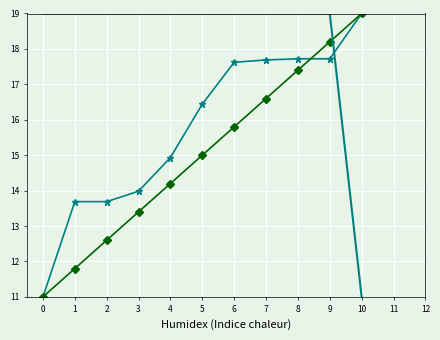

At which category is the sum across all series the highest?

9